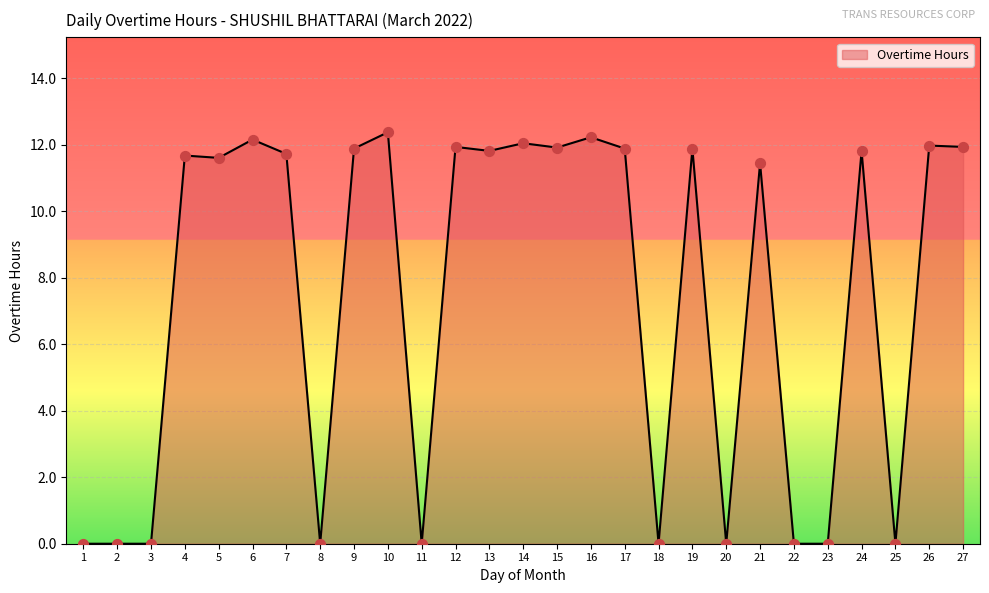

Which has a higher value, 26 or 25?

26